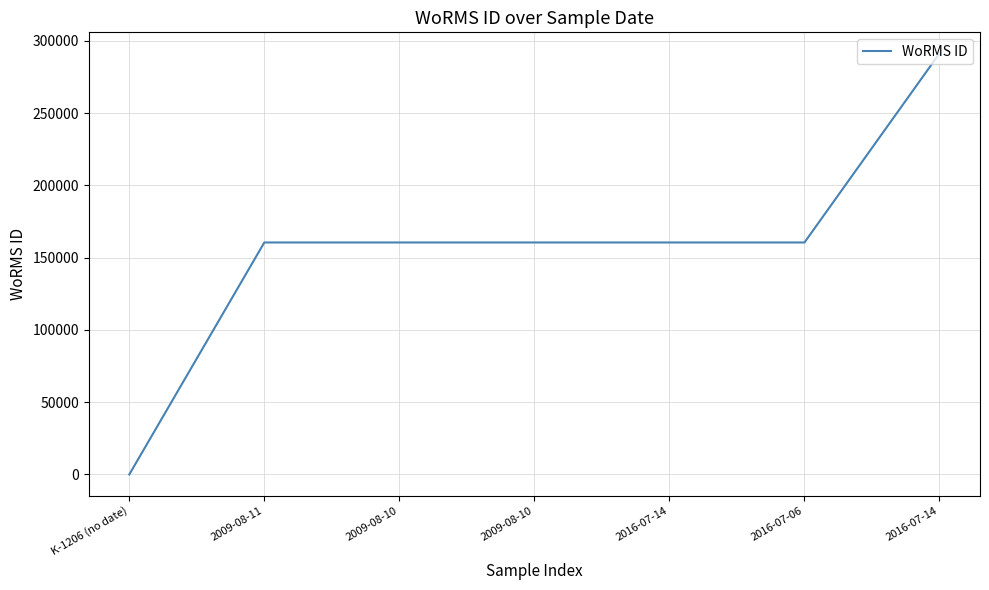

How many values are above zero?

6